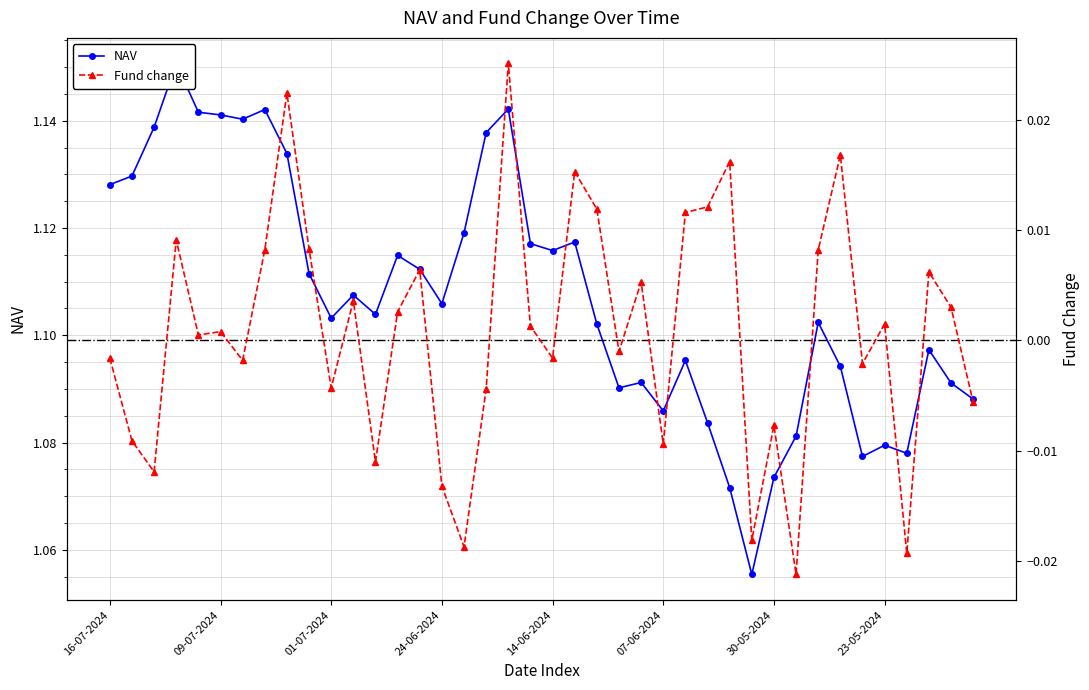

Is it true that Fund change equals 0.0 at 26?

False